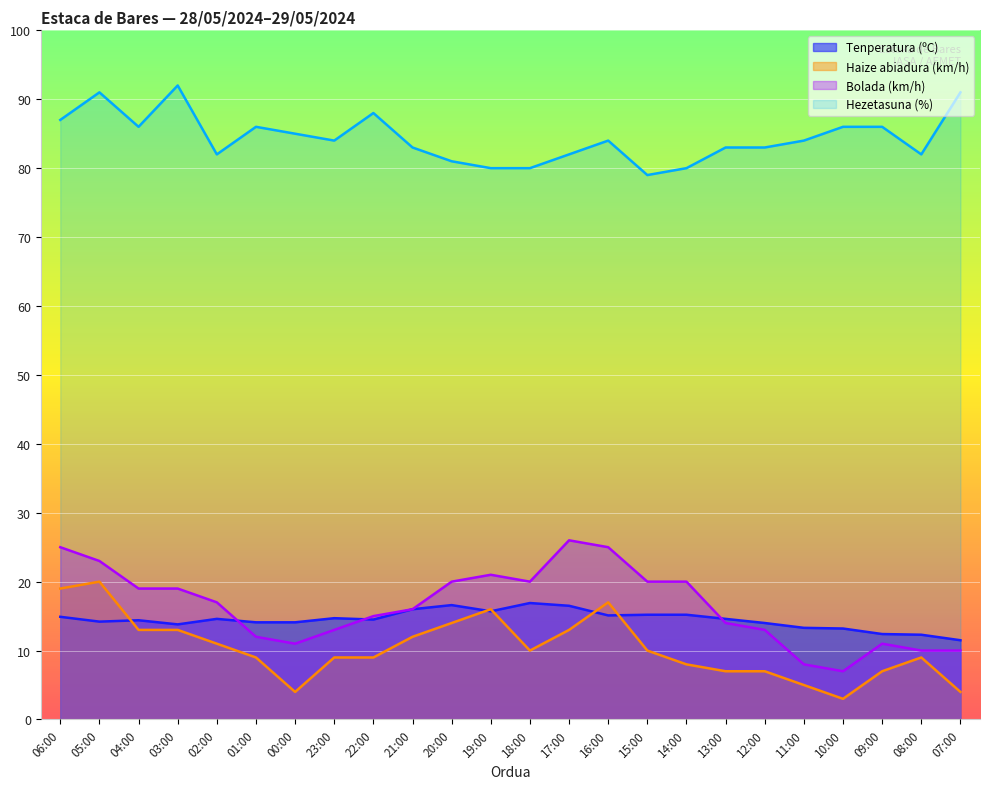

What position from the left is 22:00?

9